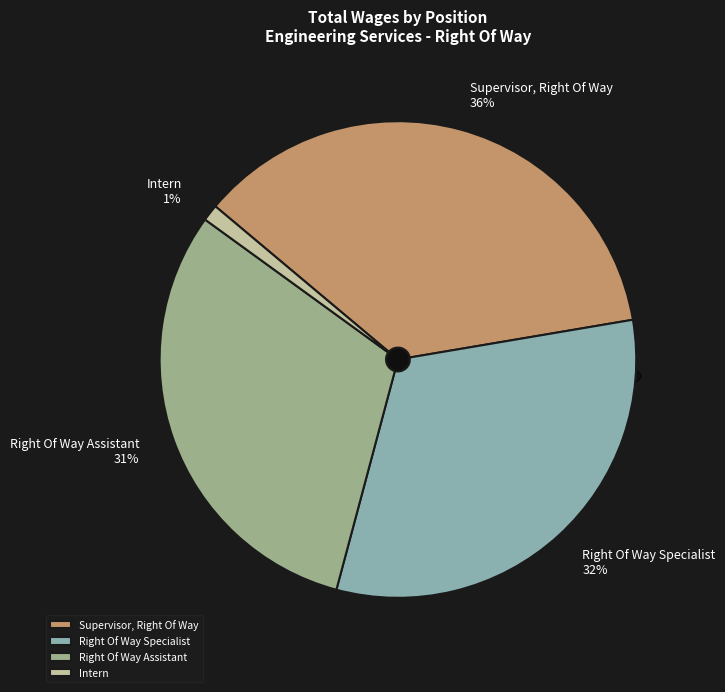

Which slice is the smallest?

Intern